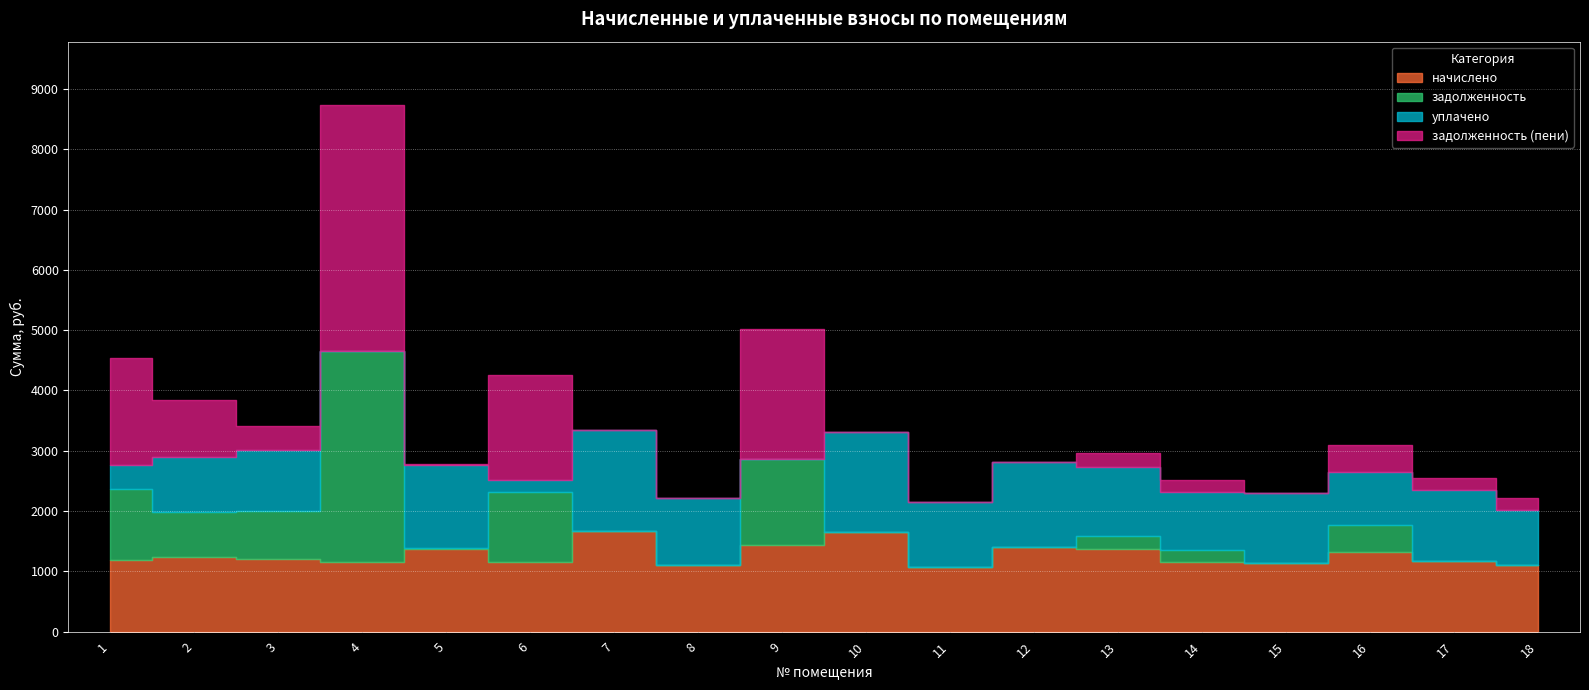

At which label does уплачено first exceed 1076?

5